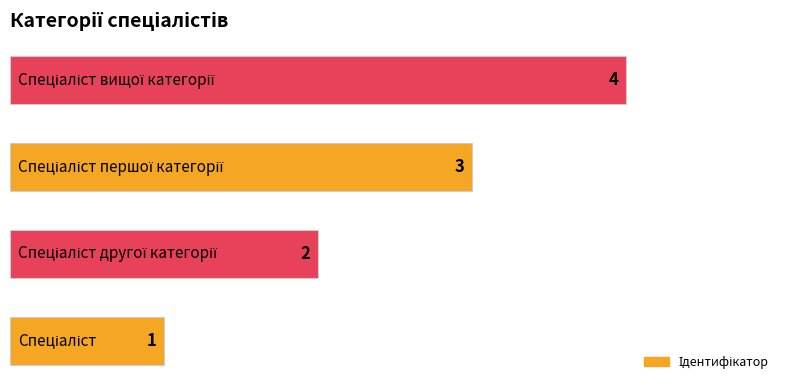

What is the difference between the maximum and minimum values?

3